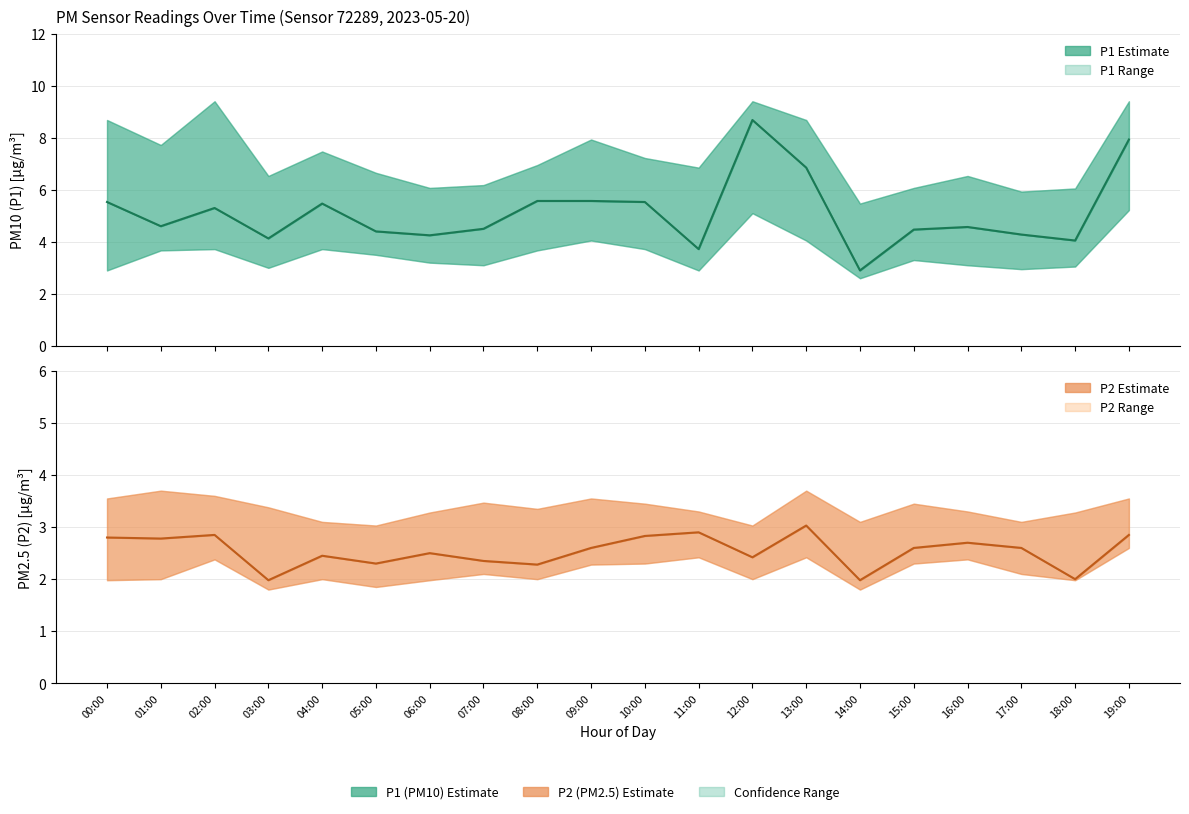

Which series has the widest spread of values?

P1 estimate